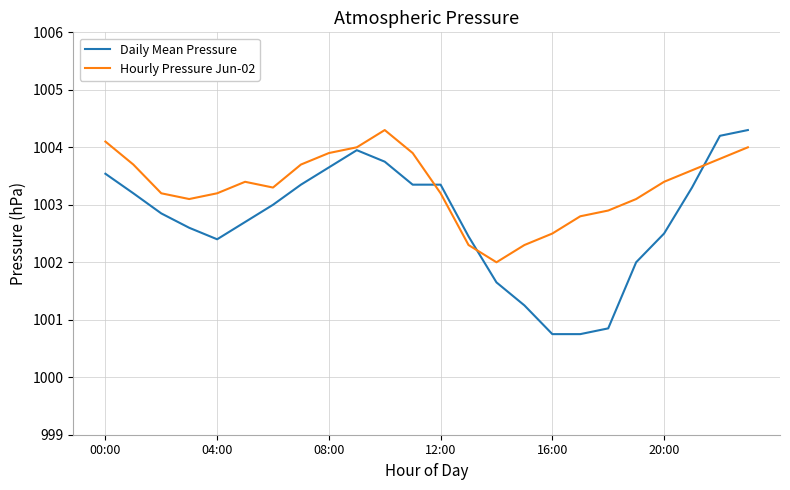

Which series has the largest total across all categories?

Hourly Pressure Jun-02